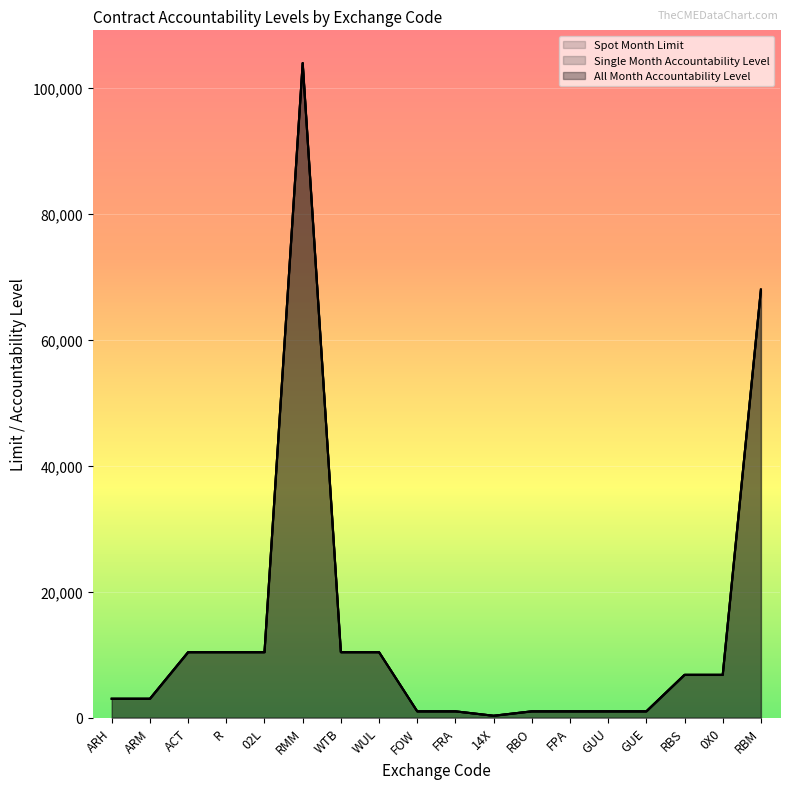

The value of All Month Accountability Level at 0X0 is 6800. True or false?

True